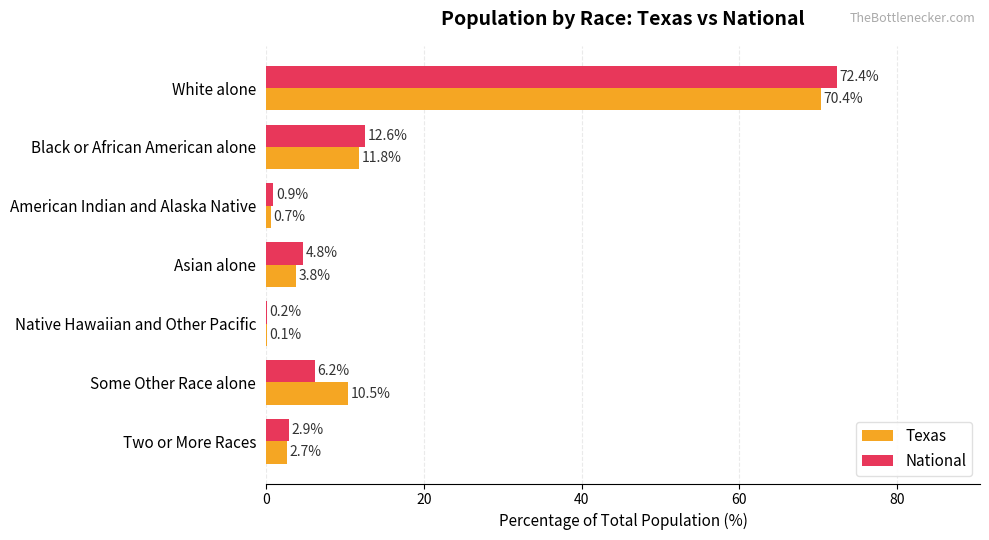

At which category is the sum across all series the highest?

White alone